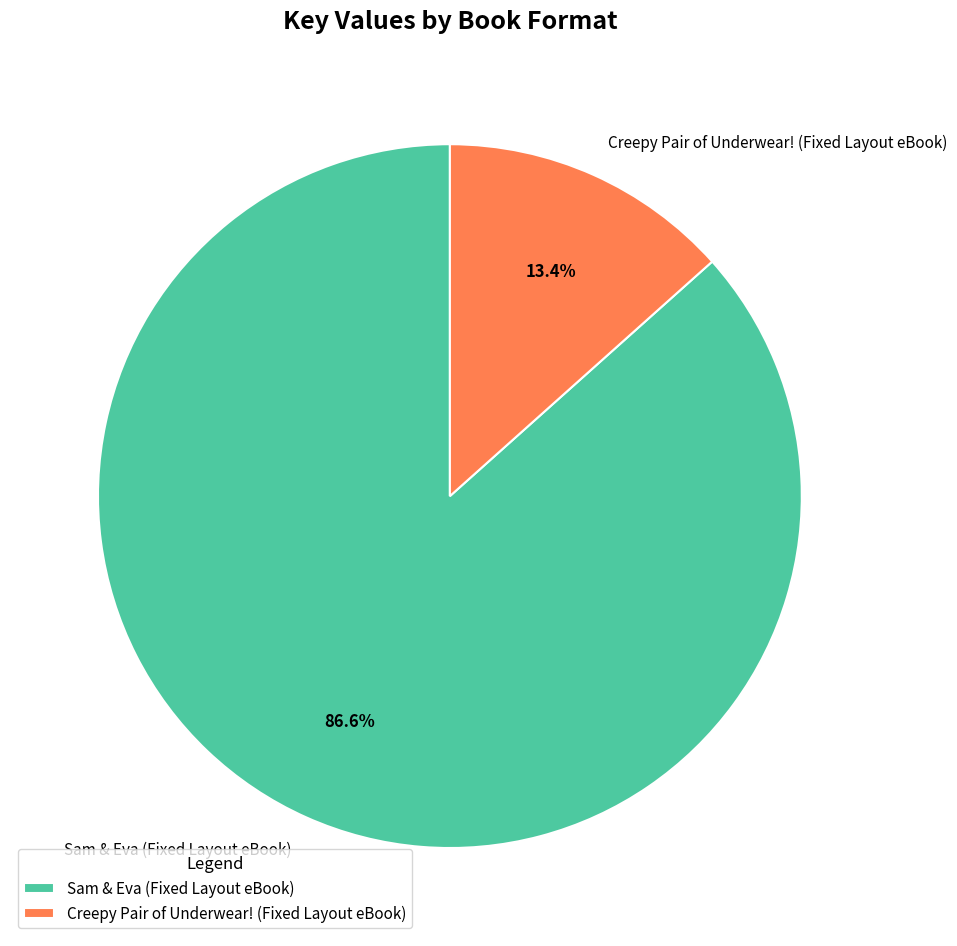

Between Creepy Pair of Underwear! (Fixed Layout eBook) and Sam & Eva (Fixed Layout eBook), which is larger?

Sam & Eva (Fixed Layout eBook)